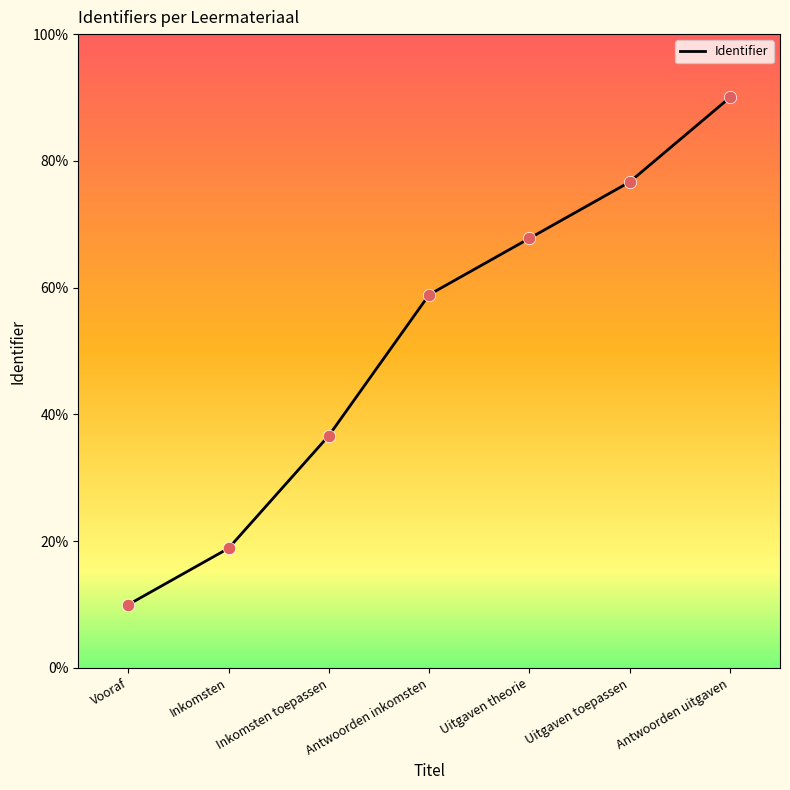

Approximately how many times larger is the value at Antwoorden uitgaven compared to Inkomsten toepassen?

2.5